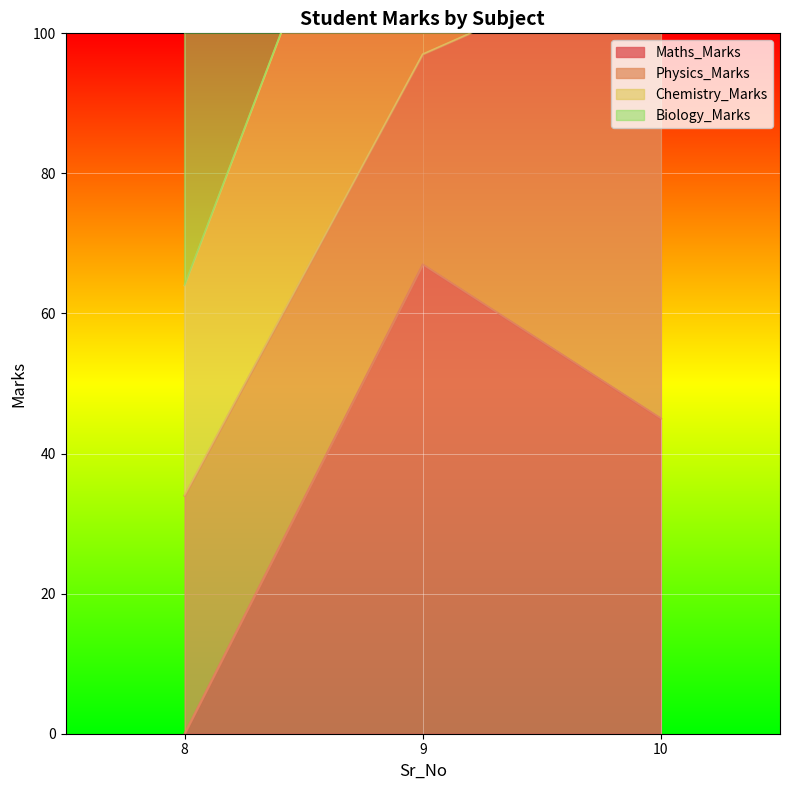

The Maths_Marks series shows -34 at 8. True or false?

False